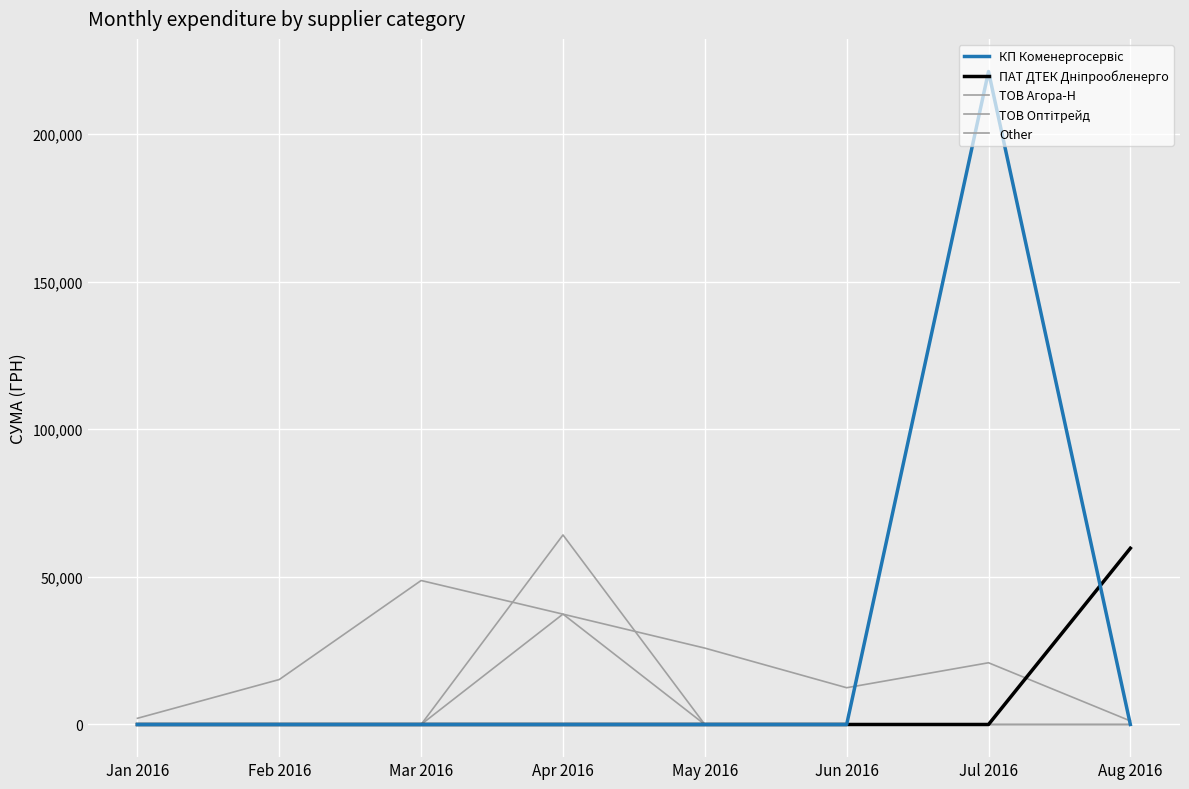

How many lines are shown in the chart?

5